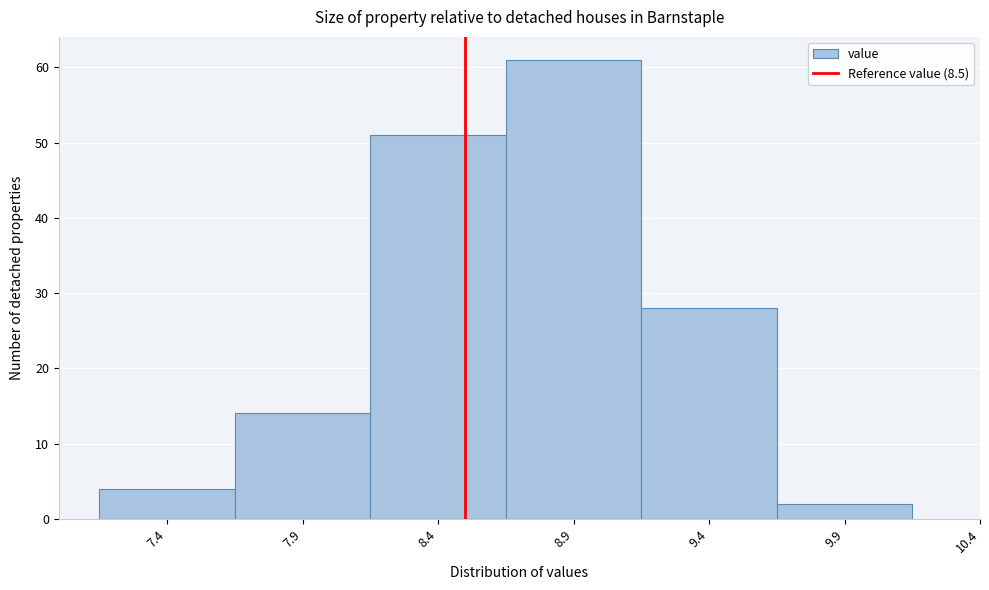

Reading left to right, list every bar in this chart as the range it spans on the x-axis followed by its height. The values are not printed on the chart, so give them approximately, as read against the axis.

7.15 to 7.65: 4
7.65 to 8.15: 14
8.15 to 8.65: 51
8.65 to 9.15: 61
9.15 to 9.65: 28
9.65 to 10.15: 2